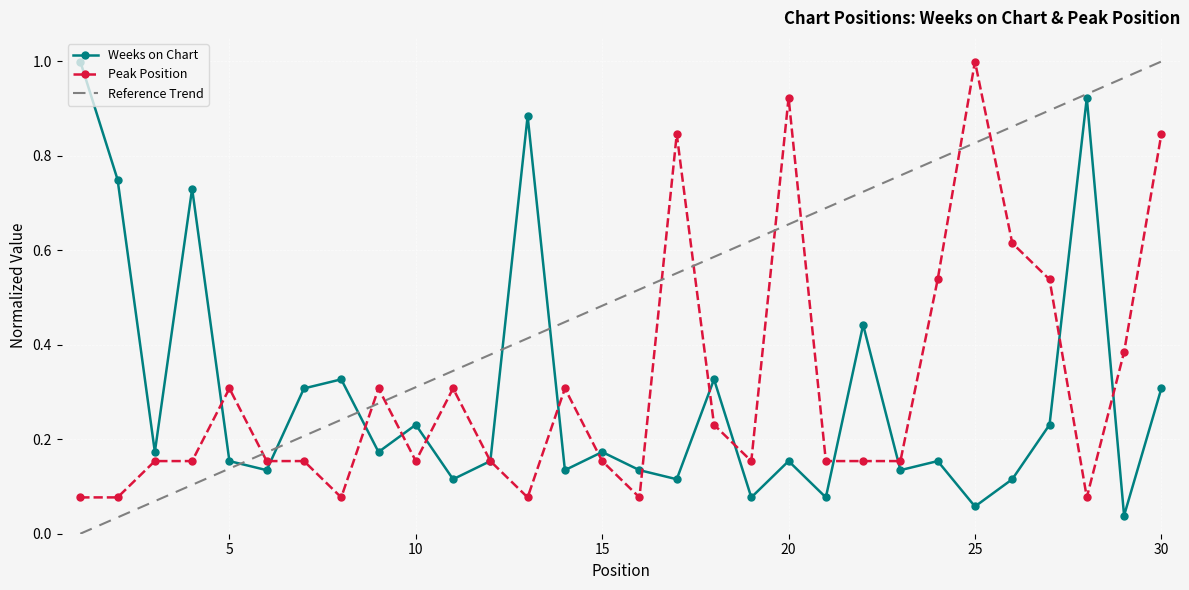

Is it true that Peak Position equals 0.1 at 16?

True